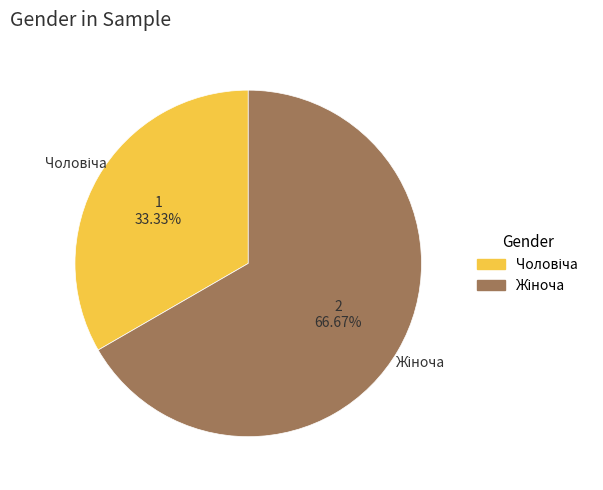

How many slices are in this pie chart?

2